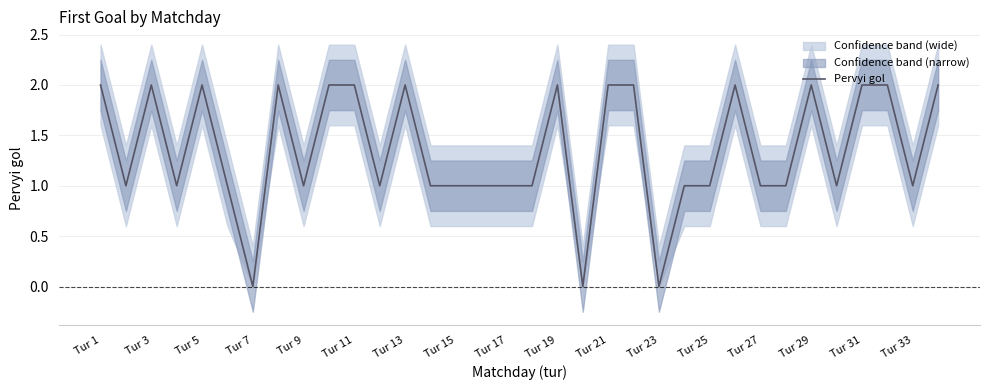

Which label corresponds to the largest value in the chart?

Tur 1